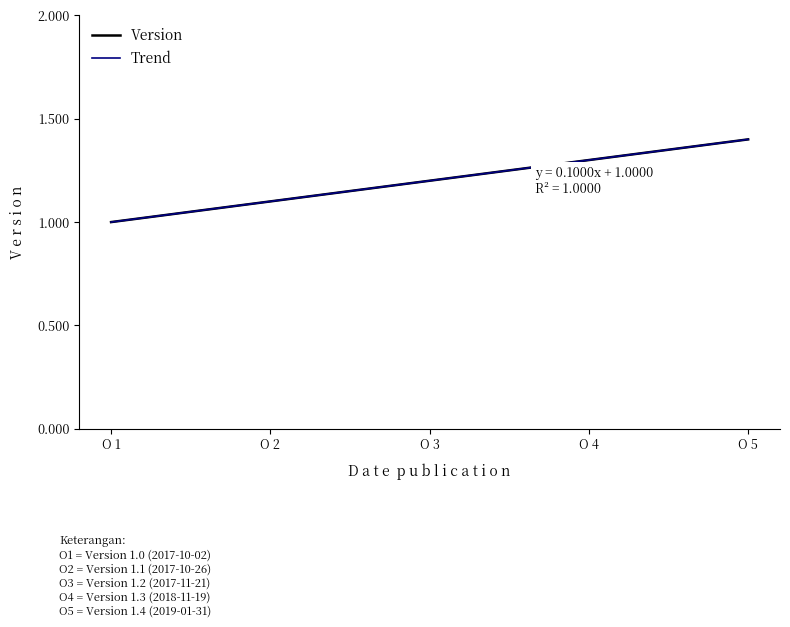

Is it true that Version equals 1.3 at O 4?

True